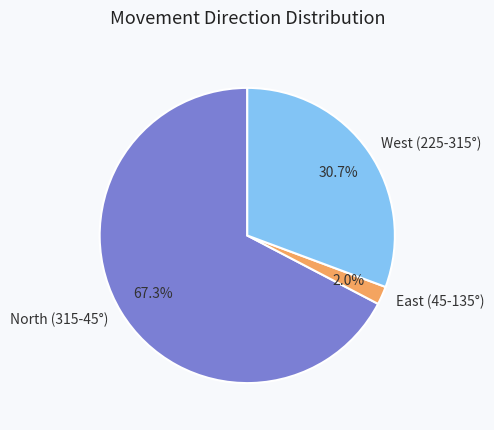

Between East (45-135°) and West (225-315°), which is larger?

West (225-315°)